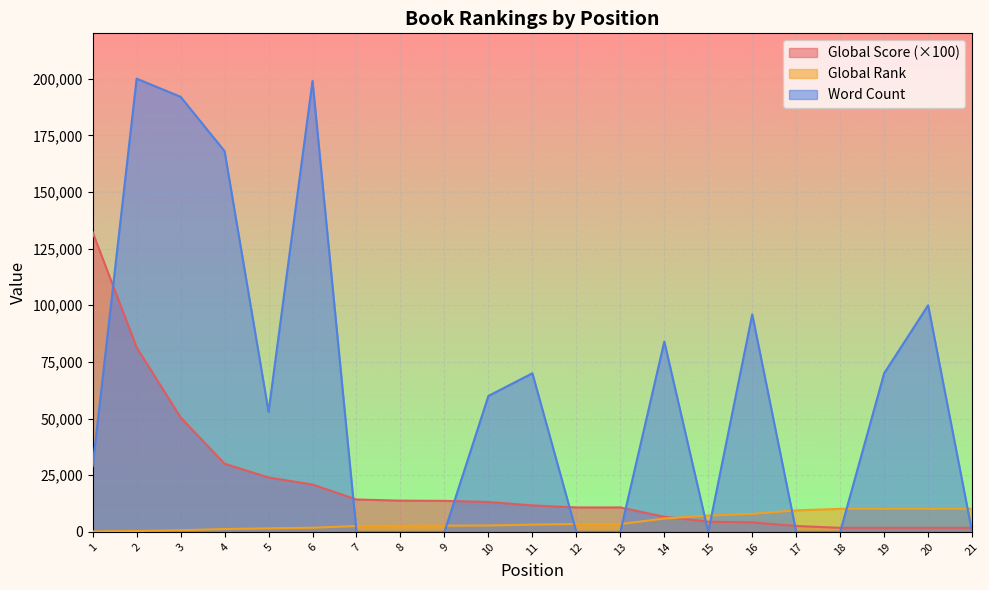

Rank the categories by Word Count value from highest to lowest.

2, 6, 3, 4, 20, 16, 14, 11, 19, 10, 5, 1, 7, 8, 9, 12, 13, 15, 17, 18, 21